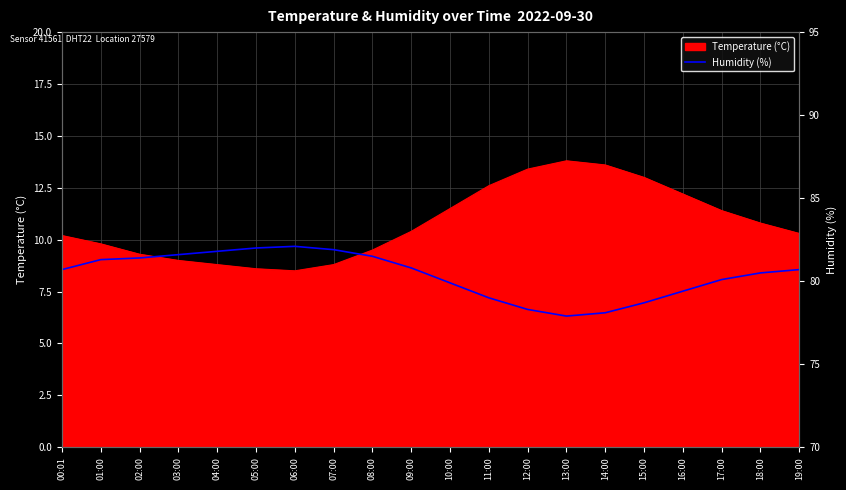

Where does the data first go above 80?

00:01